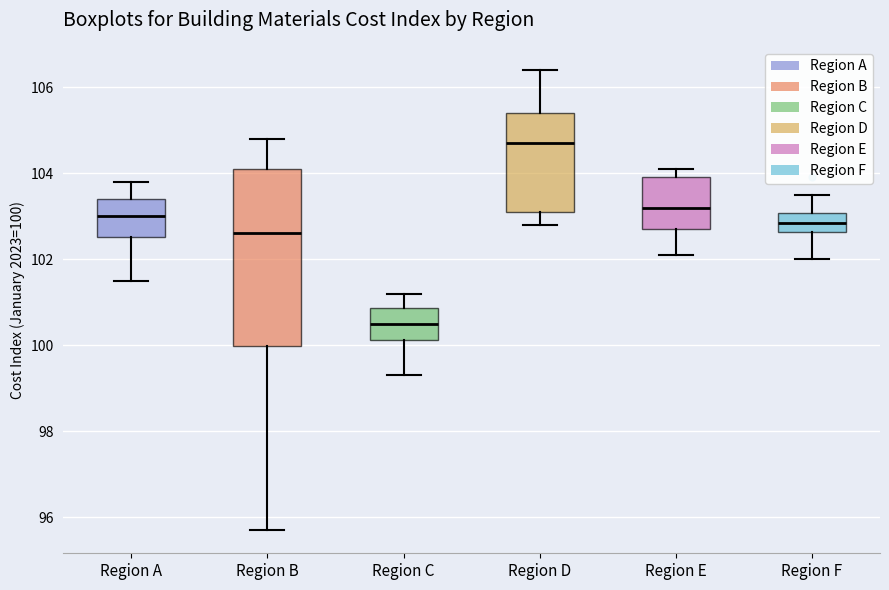

Which box has the lowest median line?

Region C